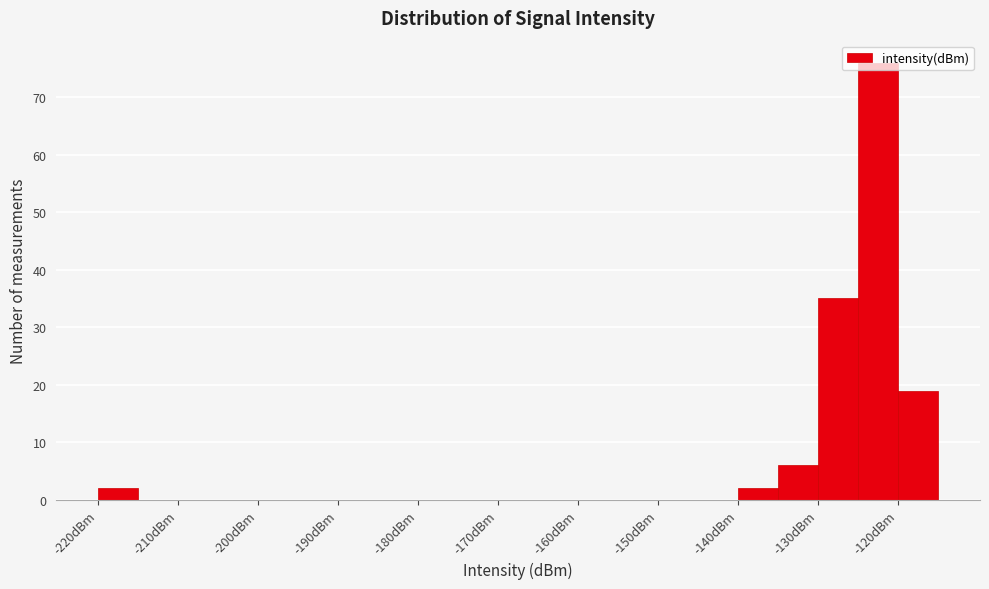

Reading left to right, list every bar in this chart as the range it spans on the x-axis followed by its height. The values are not printed on the chart, so give them approximately, as read against the axis.

-220 to -215: 2
-215 to -210: 0
-210 to -205: 0
-205 to -200: 0
-200 to -195: 0
-195 to -190: 0
-190 to -185: 0
-185 to -180: 0
-180 to -175: 0
-175 to -170: 0
-170 to -165: 0
-165 to -160: 0
-160 to -155: 0
-155 to -150: 0
-150 to -145: 0
-145 to -140: 0
-140 to -135: 2
-135 to -130: 6
-130 to -125: 35
-125 to -120: 76
-120 to -115: 19